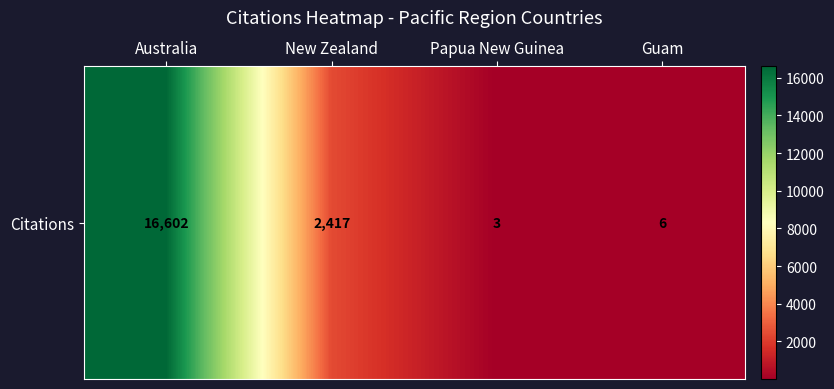

Reading right to left, extract all data points from this chart.

Guam=6	Papua New Guinea=3	New Zealand=2417	Australia=16602